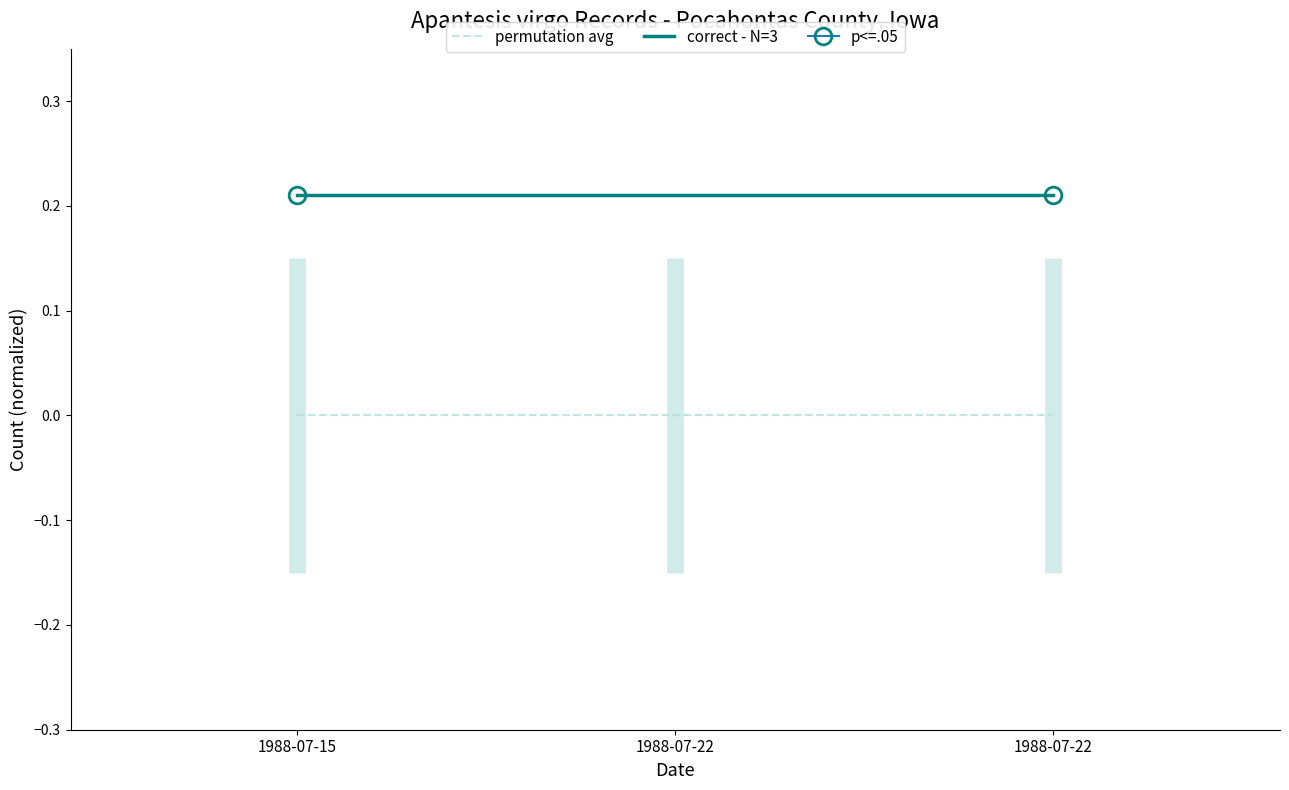

Is this an area chart (filled region under the line)?

No